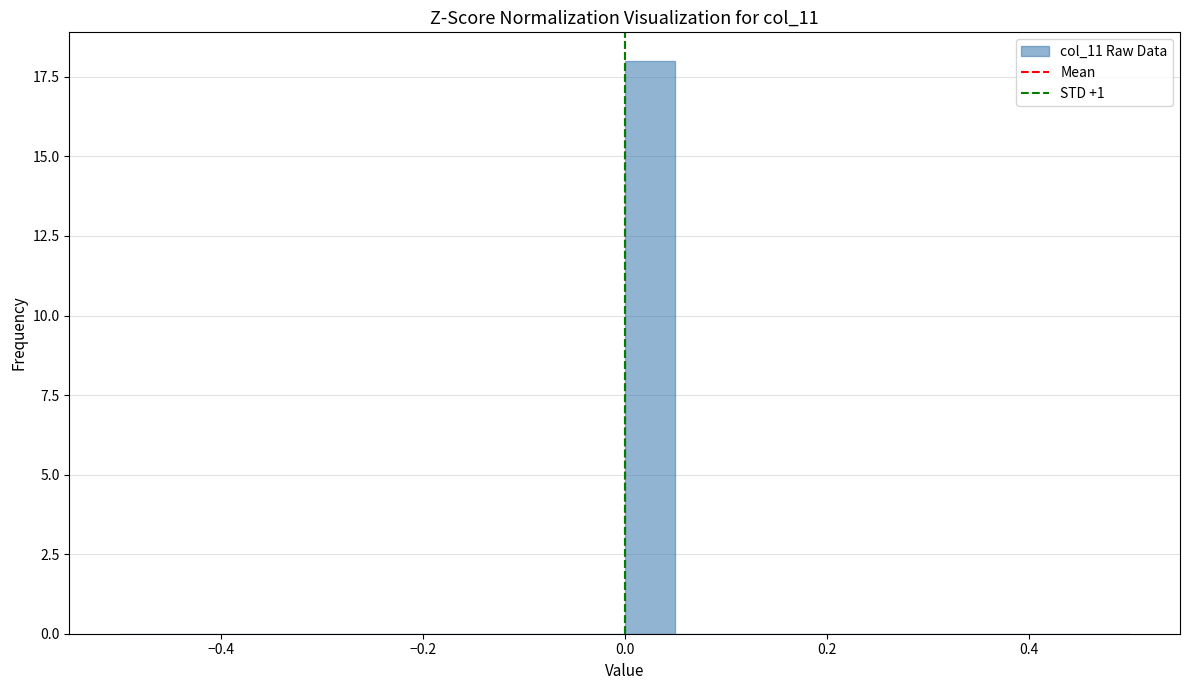

Around what value on the x-axis is the tallest bar? Give the approximate position of its centre, as read against the axis.

0.02